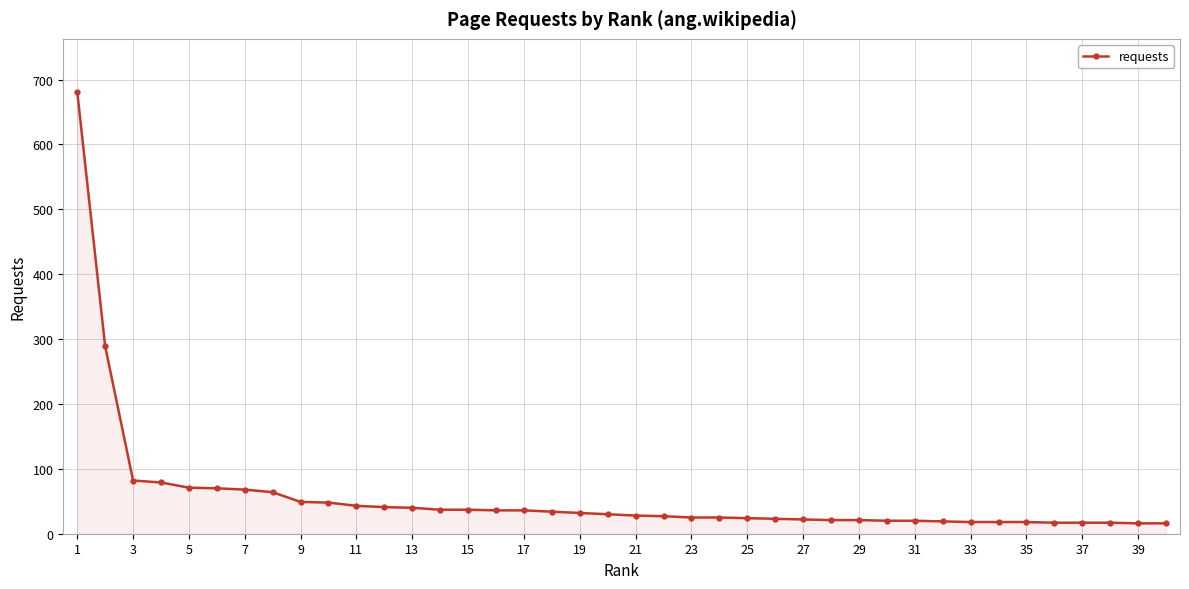

What is the value of the 8th point from the left?

64